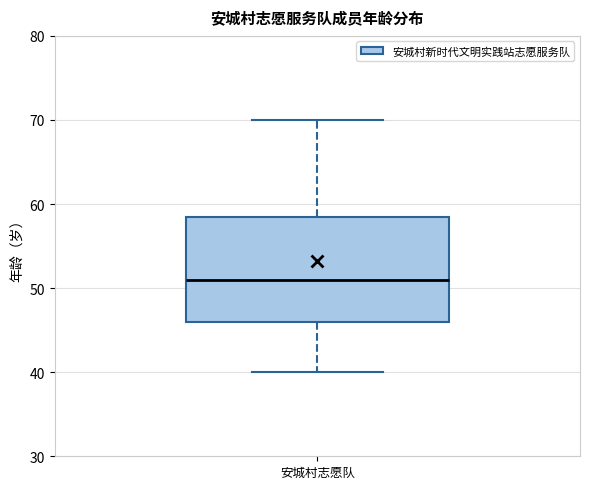

Where is the lower edge of the box for 安城村志愿队 on the y-axis? The values are not printed on the chart, so give them approximately, as read against the axis.

46